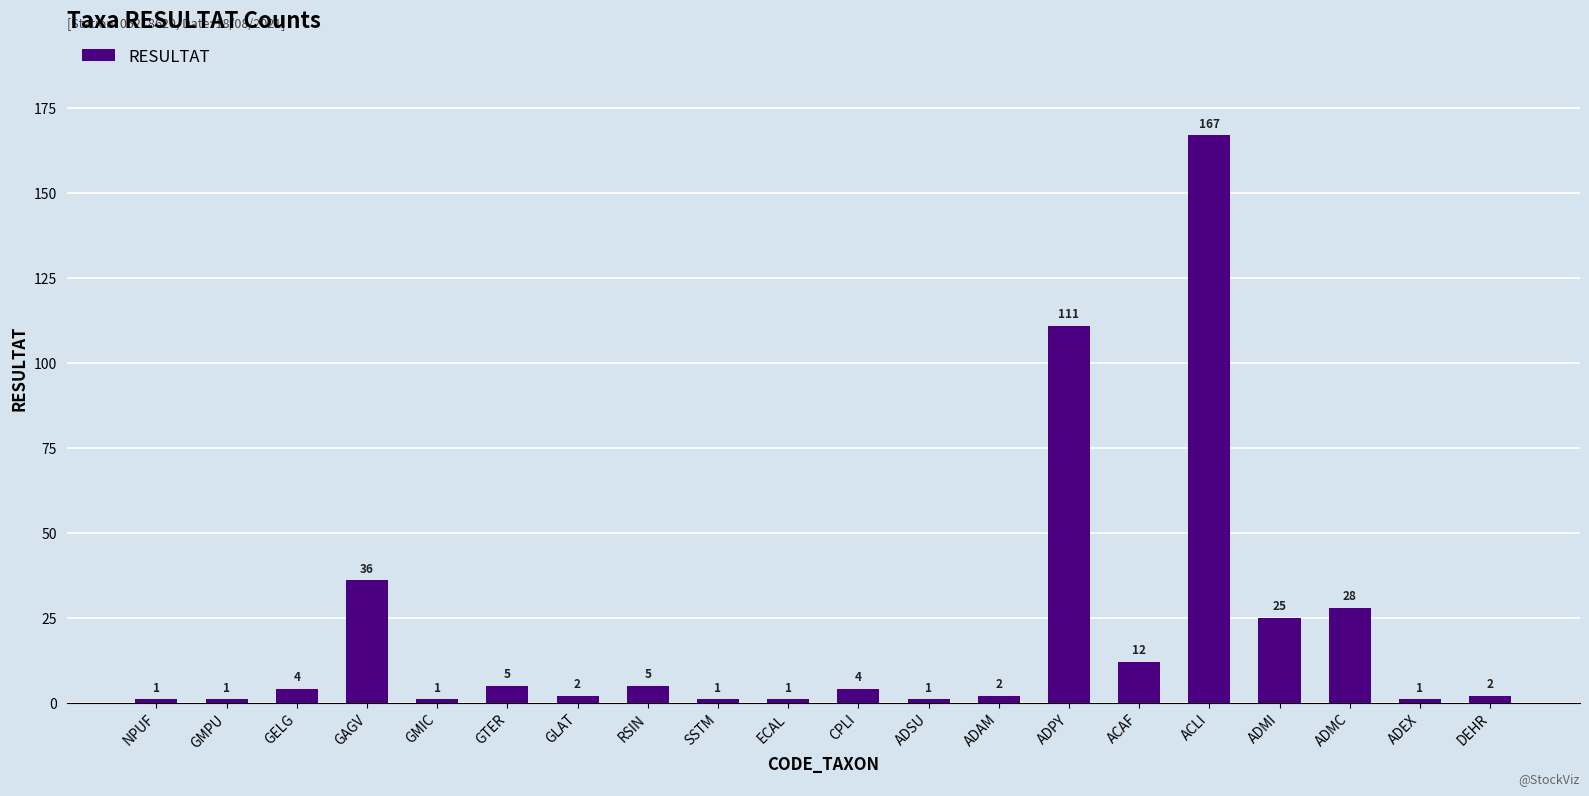

What is the difference between the values at ACAF and NPUF?

11